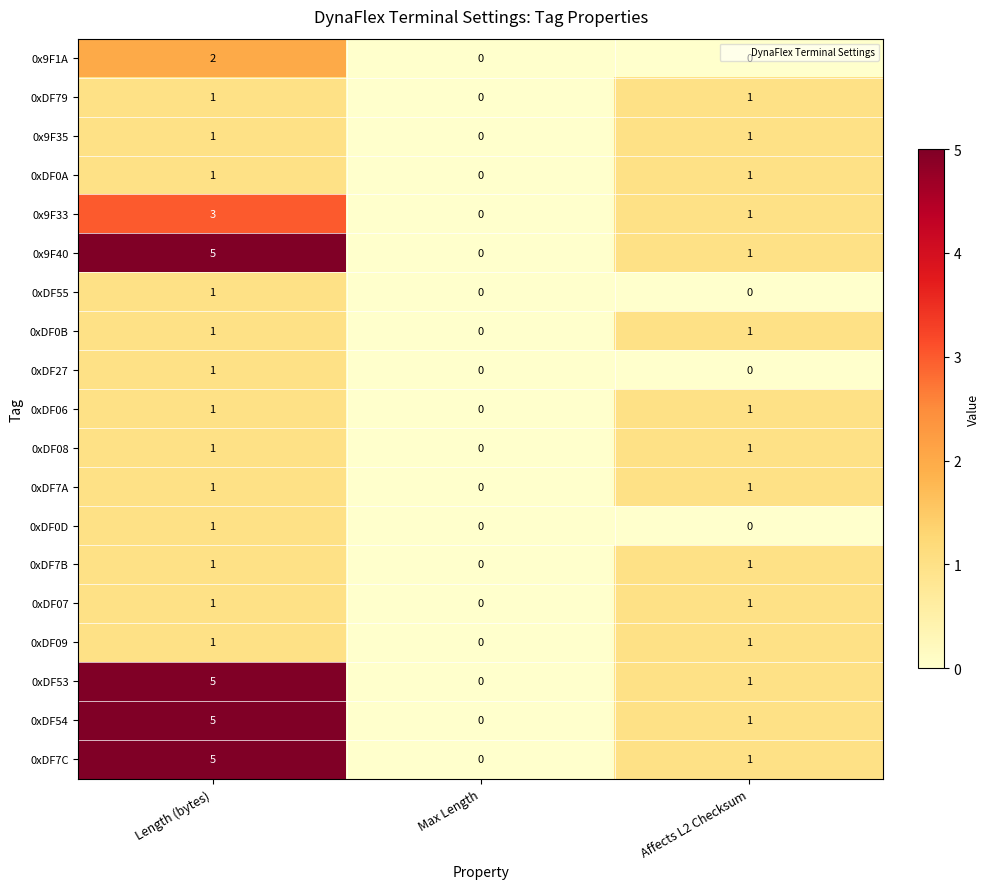

Which category has the lowest value in the 0x9F33 series?

Max Length